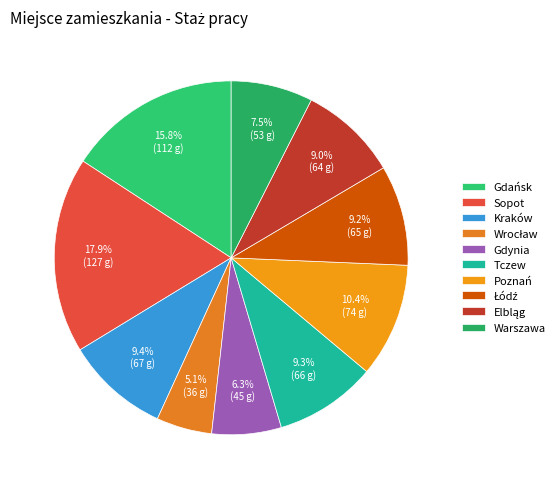

To the nearest percent, what is the difference between the largest and smallest slice percentages?

13%